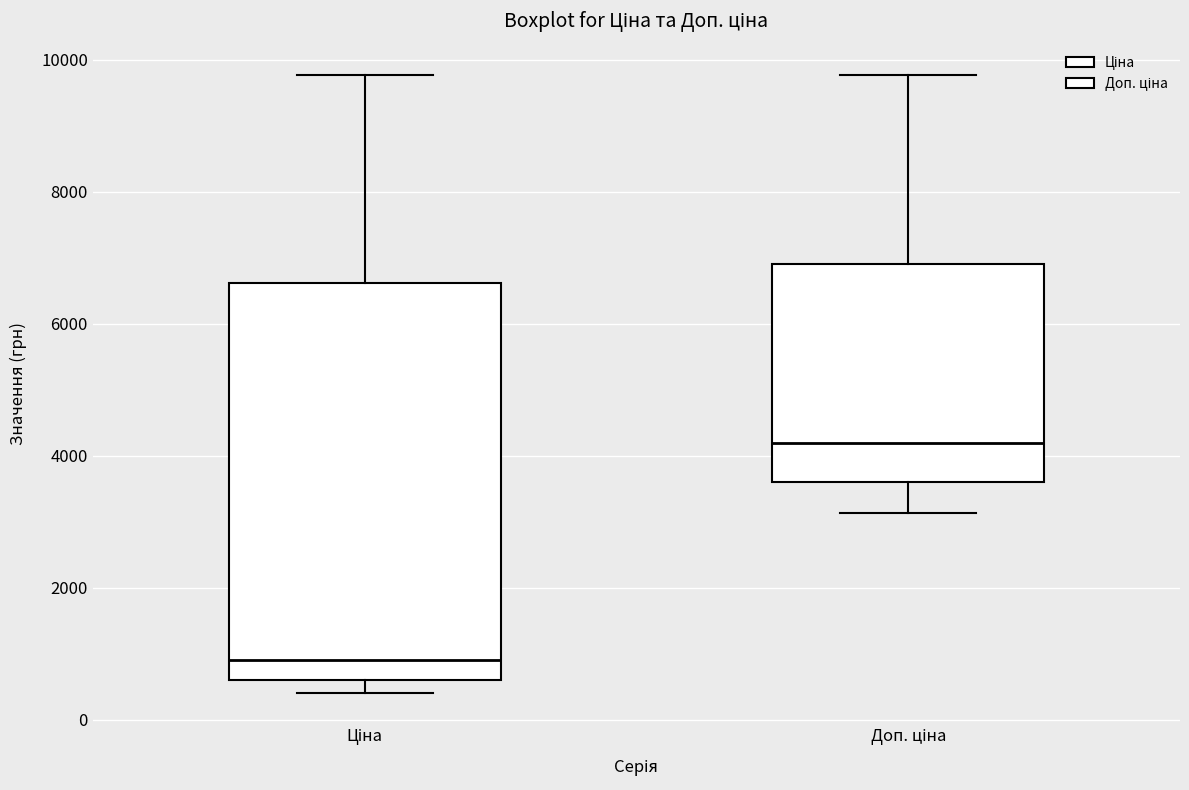

Which box's median line is the highest?

Доп. ціна